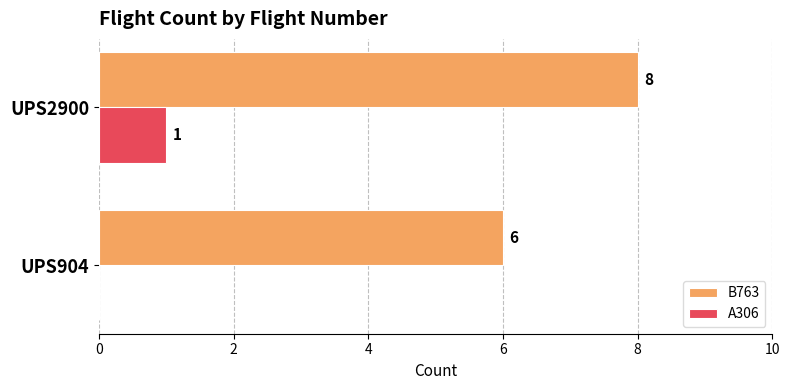

Which category has the highest value in the A306 series?

UPS2900